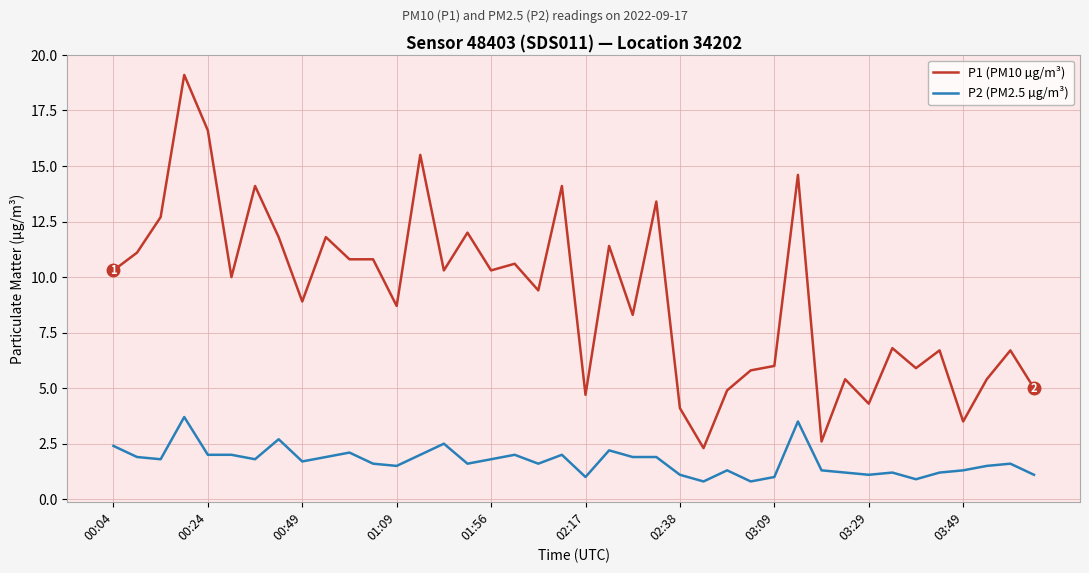

At how many categories does at least one series exceed 2?

40